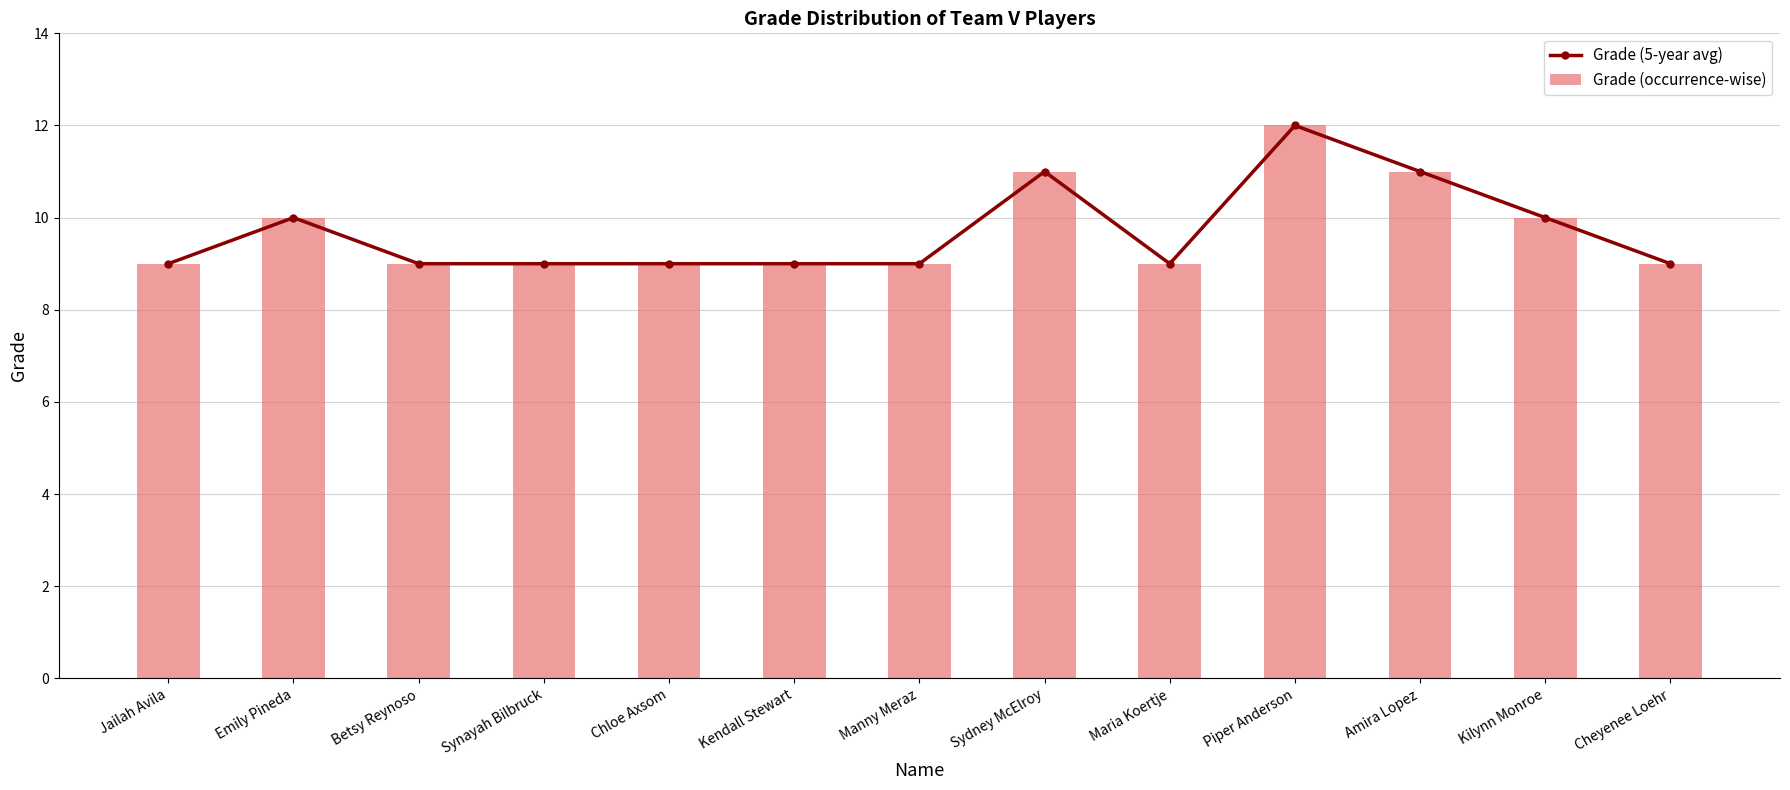

What is the sum of the Grade (occurrence-wise) values at Maria Koertje and Chloe Axsom?

18